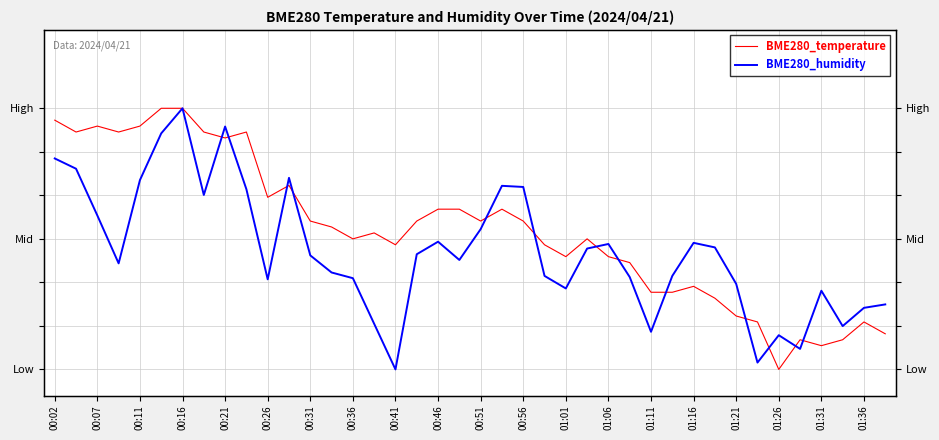

True or false: BME280_humidity has more than 0 points higher than both neighbors.

True